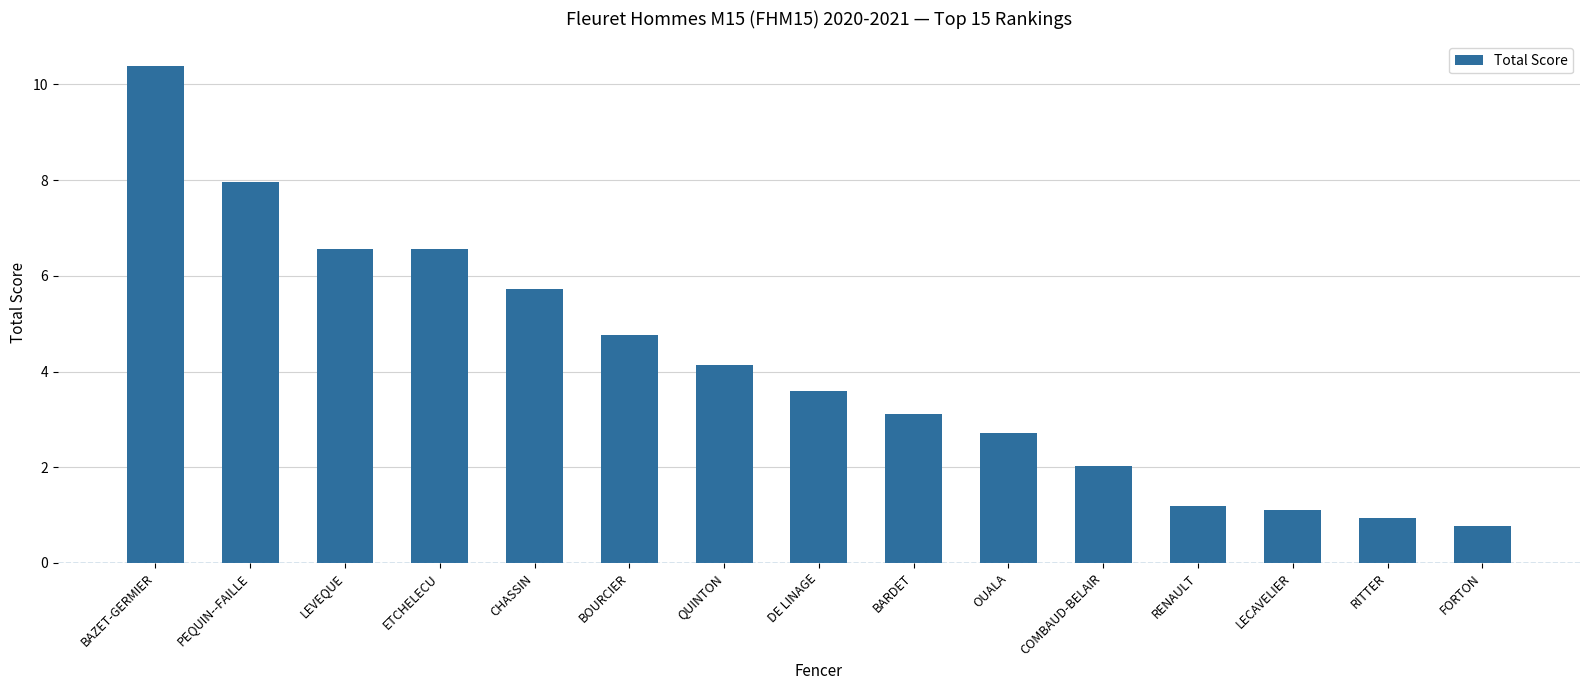

Which has a higher value, RENAULT or QUINTON?

QUINTON